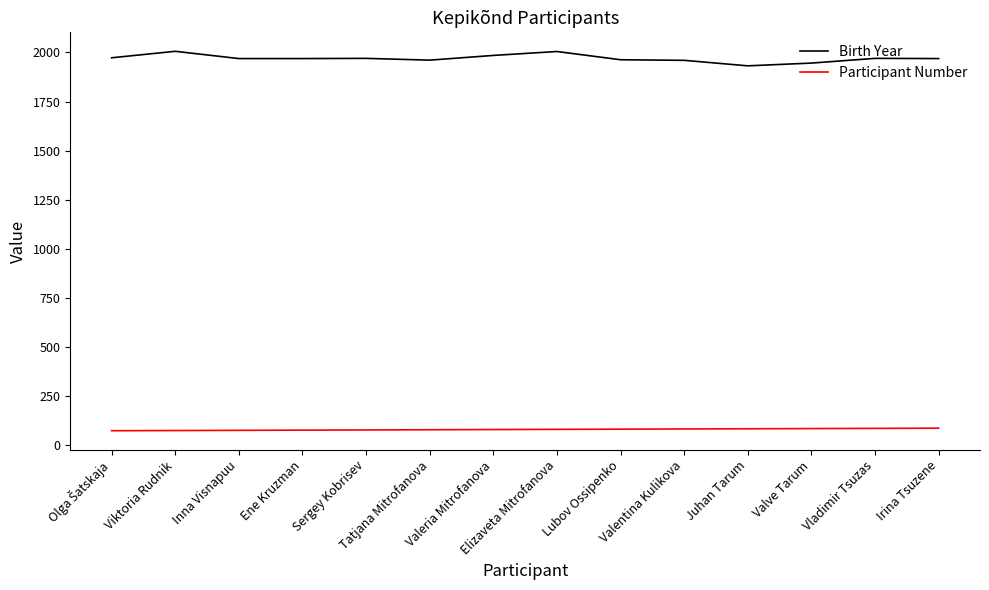

What position from the right is Tatjana Mitrofanova?

9